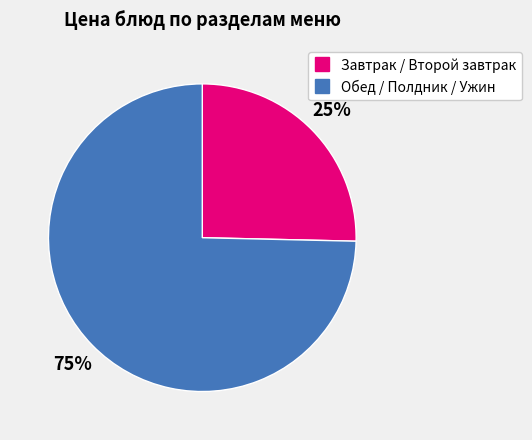

Does any single category account for the majority?

Yes